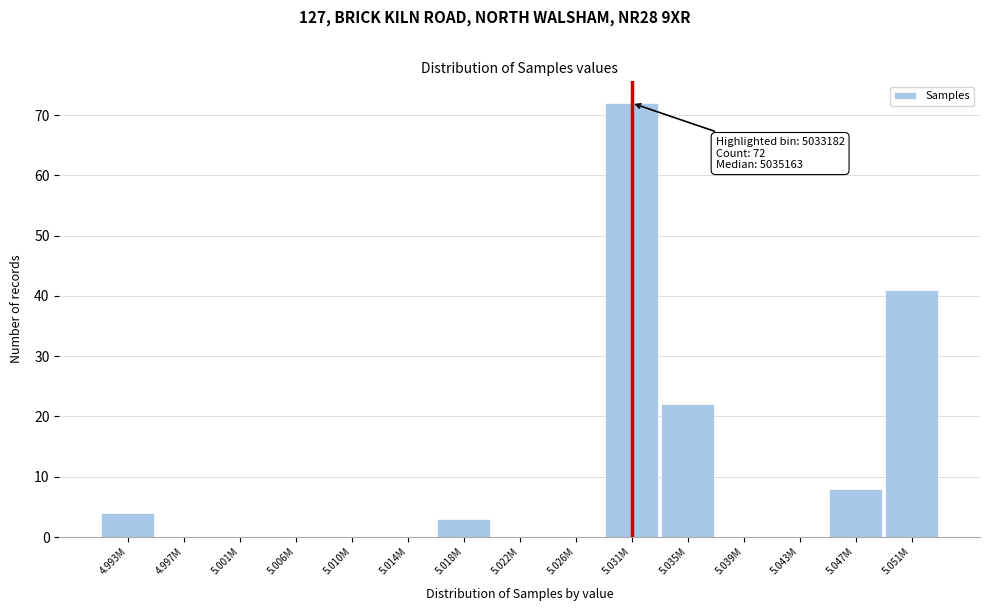

Reading right to left, extract all data points from this chart.

5.051M=41	5.047M=8	5.043M=0	5.039M=0	5.035M=22	5.031M=72	5.026M=0	5.022M=0	5.018M=3	5.014M=0	5.010M=0	5.006M=0	5.001M=0	4.997M=0	4.993M=4